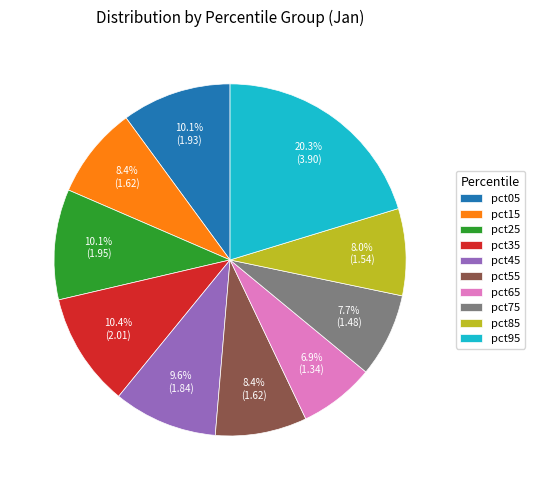

What is the smallest slice in the pie chart?

pct65